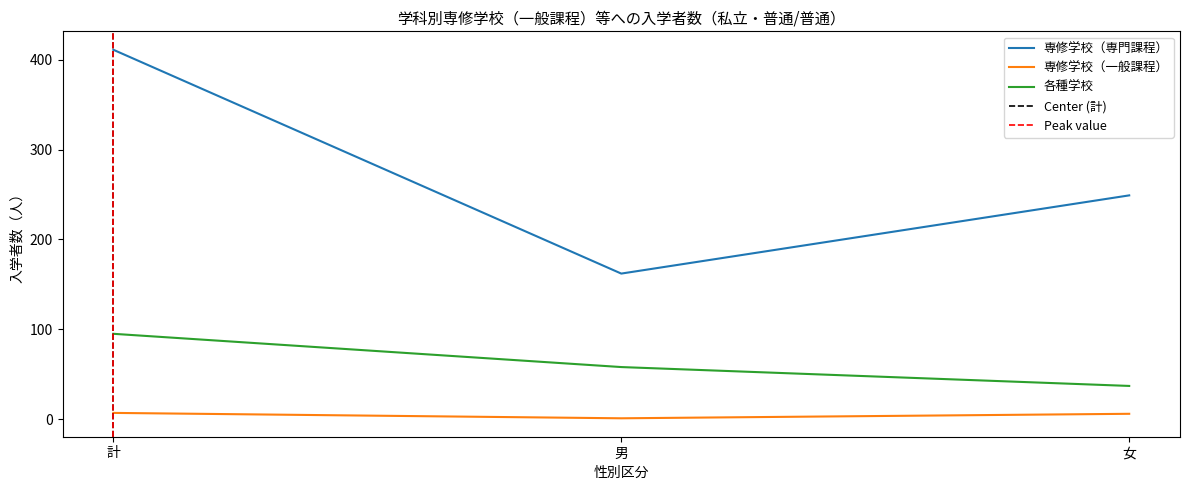

Reading left to right, list all the values displayed in this chart.

専修学校（専門課程）: 411	162	249
専修学校（一般課程）: 7	1	6
各種学校: 95	58	37